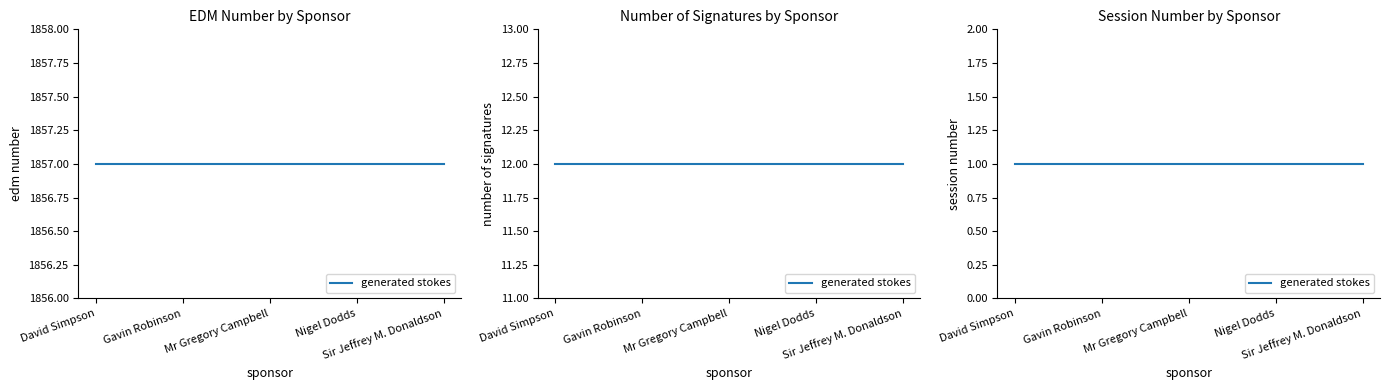

Which label corresponds to the smallest value in the chart?

David Simpson